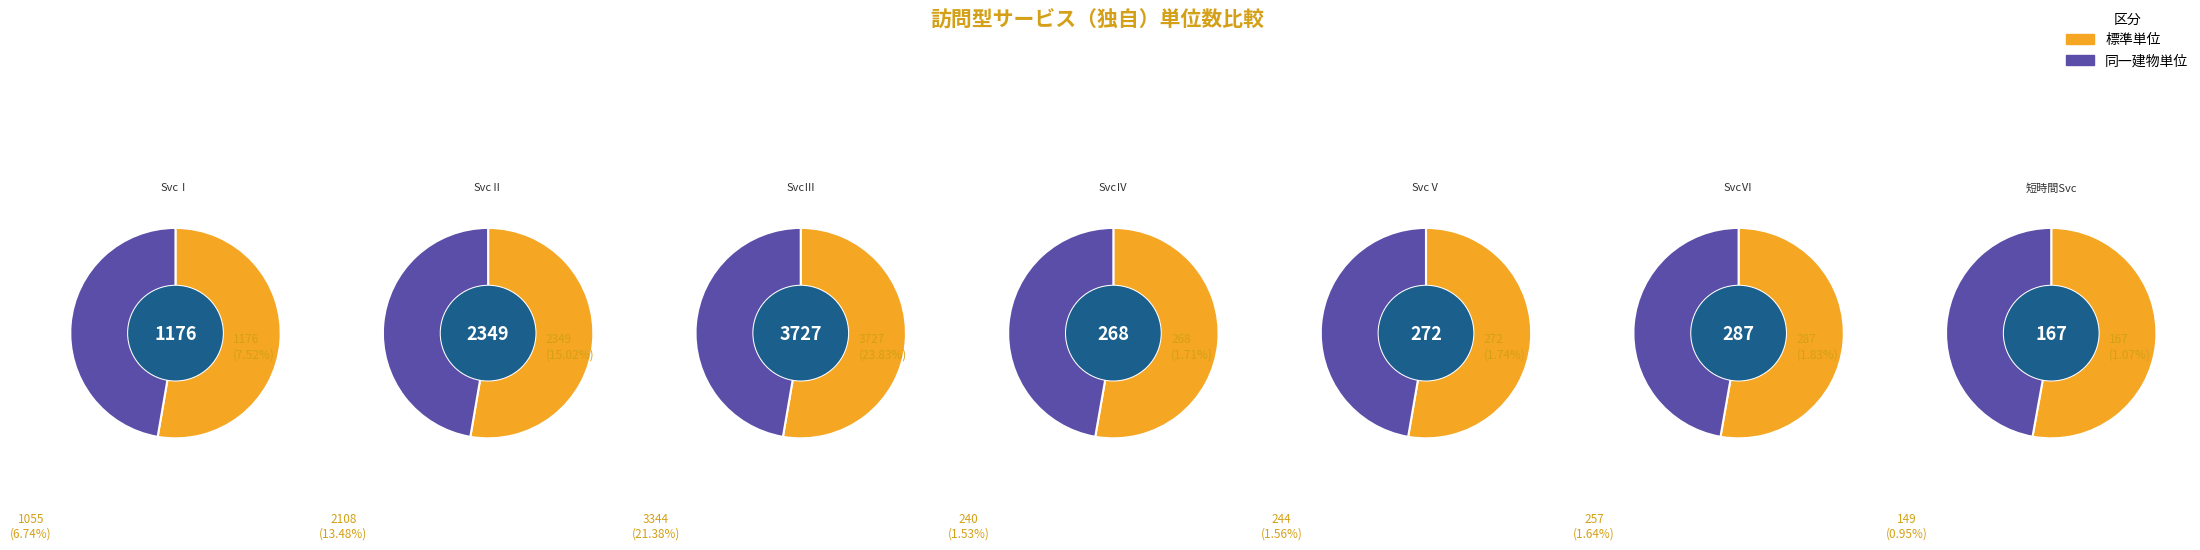

What is the change in value from 訪問型独自サービスⅡ to 訪問型独自サービスⅢ?

+1378